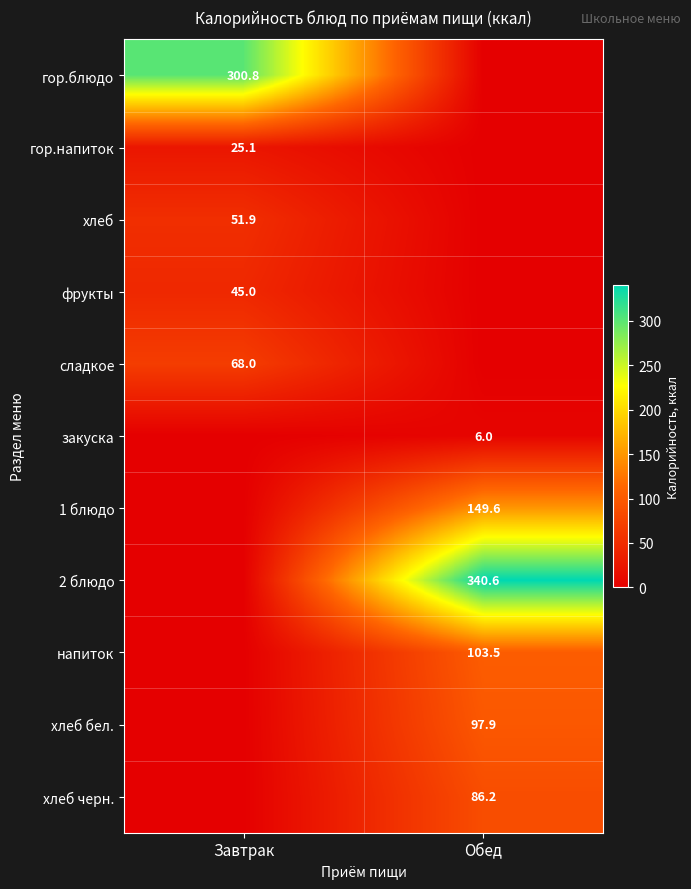

The value of напиток at Обед is 72.2. True or false?

False